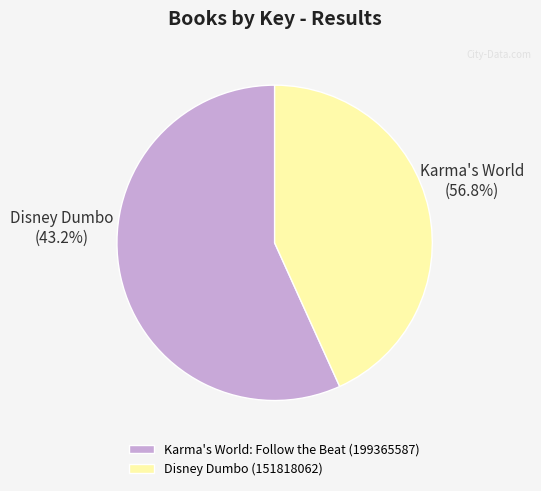

Rank the categories by value from lowest to highest.

Disney Dumbo (151818062), Karma's World: Follow the Beat (199365587)